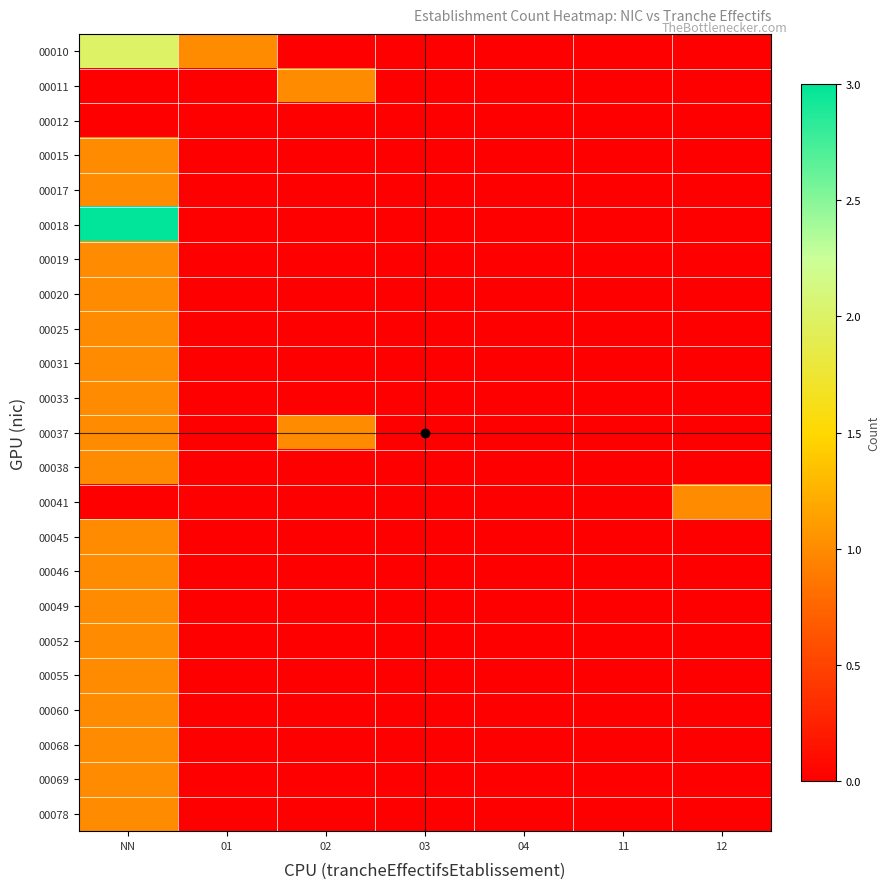

Reading right to left, list all the values displayed in this chart.

00010: 12=0	11=0	04=0	03=0	02=0	01=1	NN=2
00011: 12=0	11=0	04=0	03=0	02=1	01=0	NN=0
00012: 12=0	11=0	04=0	03=0	02=0	01=0	NN=0
00015: 12=0	11=0	04=0	03=0	02=0	01=0	NN=1
00017: 12=0	11=0	04=0	03=0	02=0	01=0	NN=1
00018: 12=0	11=0	04=0	03=0	02=0	01=0	NN=3
00019: 12=0	11=0	04=0	03=0	02=0	01=0	NN=1
00020: 12=0	11=0	04=0	03=0	02=0	01=0	NN=1
00025: 12=0	11=0	04=0	03=0	02=0	01=0	NN=1
00031: 12=0	11=0	04=0	03=0	02=0	01=0	NN=1
00033: 12=0	11=0	04=0	03=0	02=0	01=0	NN=1
00037: 12=0	11=0	04=0	03=0	02=1	01=0	NN=1
00038: 12=0	11=0	04=0	03=0	02=0	01=0	NN=1
00041: 12=1	11=0	04=0	03=0	02=0	01=0	NN=0
00045: 12=0	11=0	04=0	03=0	02=0	01=0	NN=1
00046: 12=0	11=0	04=0	03=0	02=0	01=0	NN=1
00049: 12=0	11=0	04=0	03=0	02=0	01=0	NN=1
00052: 12=0	11=0	04=0	03=0	02=0	01=0	NN=1
00055: 12=0	11=0	04=0	03=0	02=0	01=0	NN=1
00060: 12=0	11=0	04=0	03=0	02=0	01=0	NN=1
00068: 12=0	11=0	04=0	03=0	02=0	01=0	NN=1
00069: 12=0	11=0	04=0	03=0	02=0	01=0	NN=1
00078: 12=0	11=0	04=0	03=0	02=0	01=0	NN=1